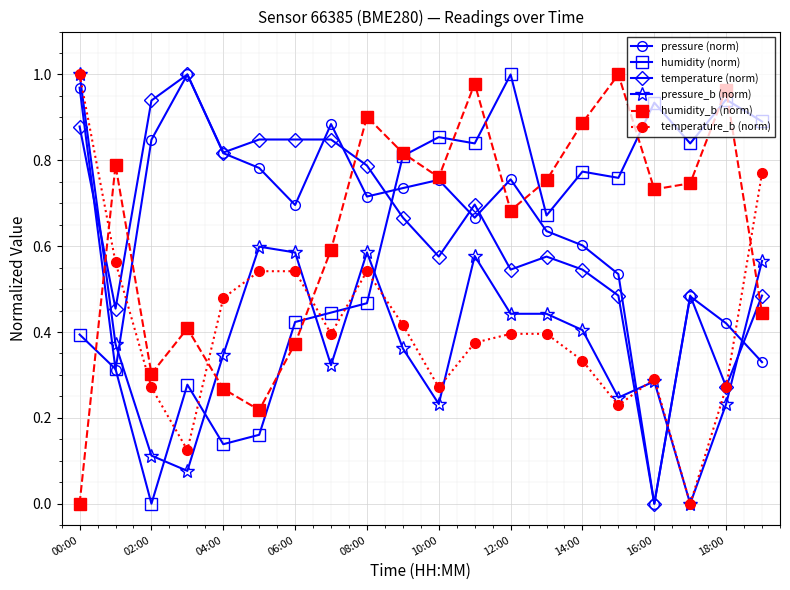

True or false: temperature (norm) has more than 0 points higher than both neighbors.

True